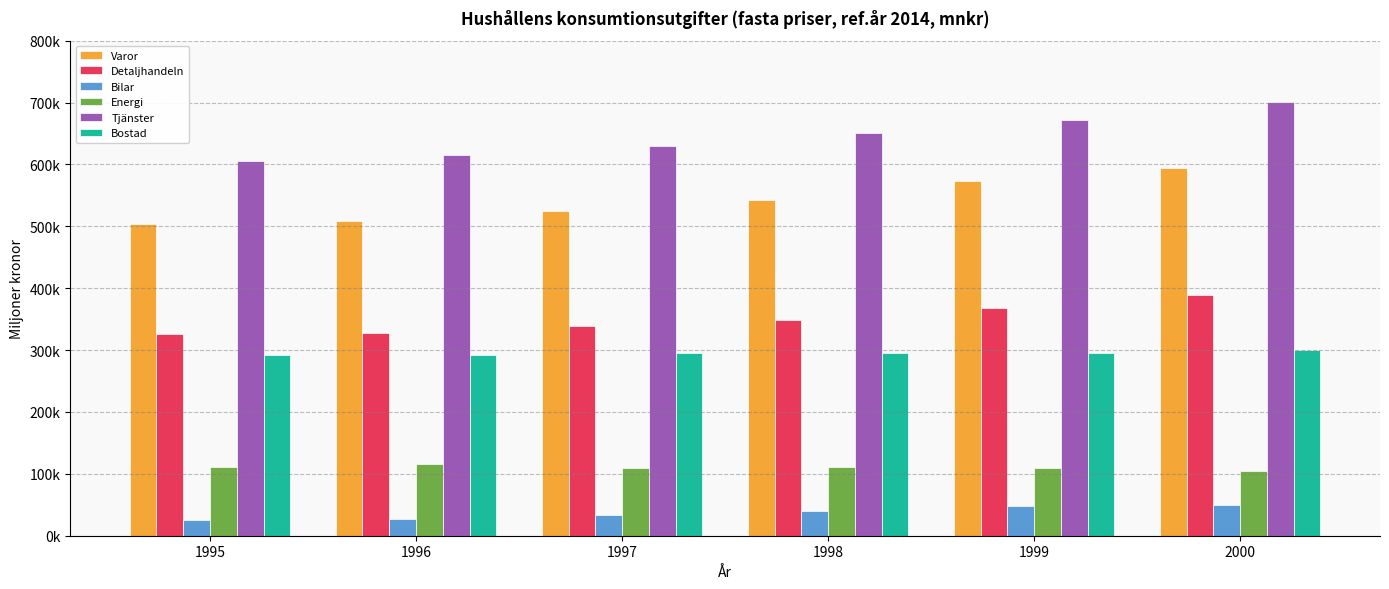

What is the sum of the Tjänster values at 1998 and 1995?

1256899.5